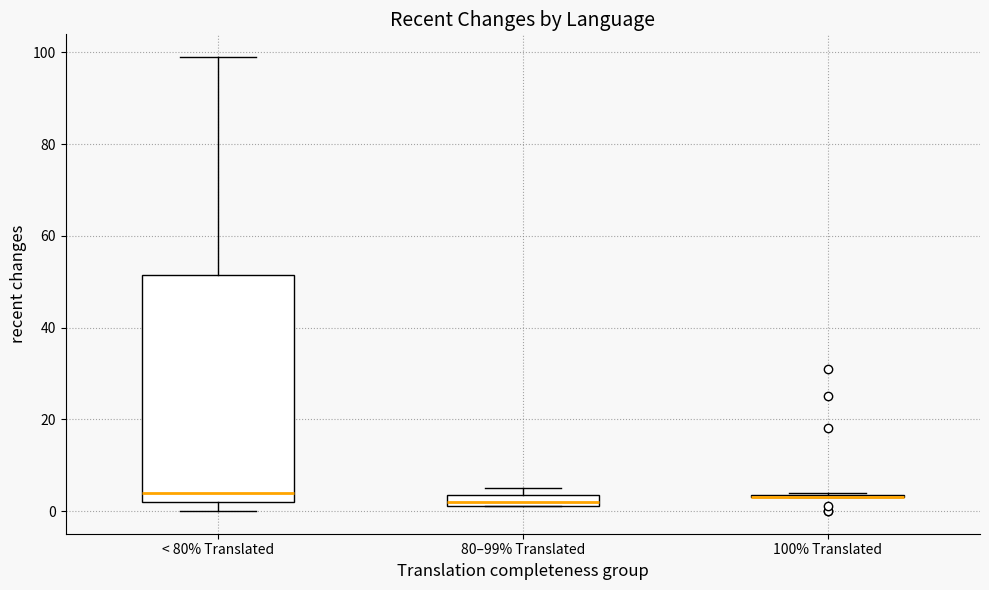

Comparing the boxes themselves (not the whiskers), which one is the tallest?

< 80% Translated